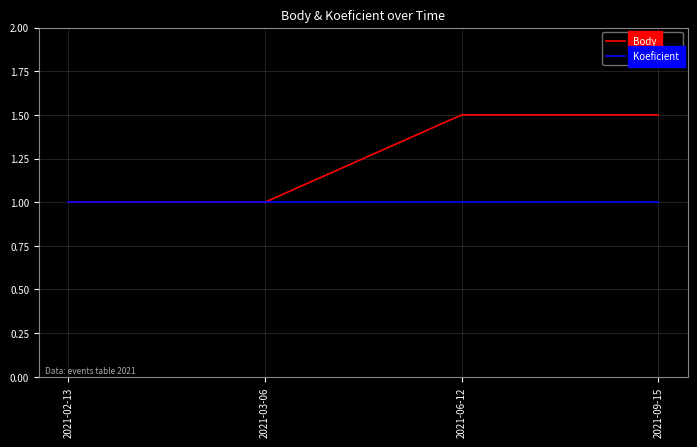

The value of Koeficient at 2021-03-06 is 0.7. True or false?

False